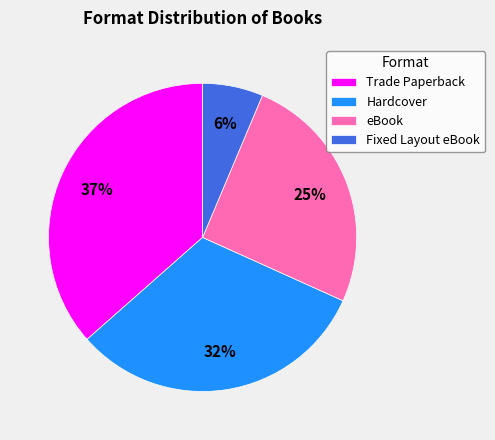

Which has a higher value, eBook or Hardcover?

Hardcover